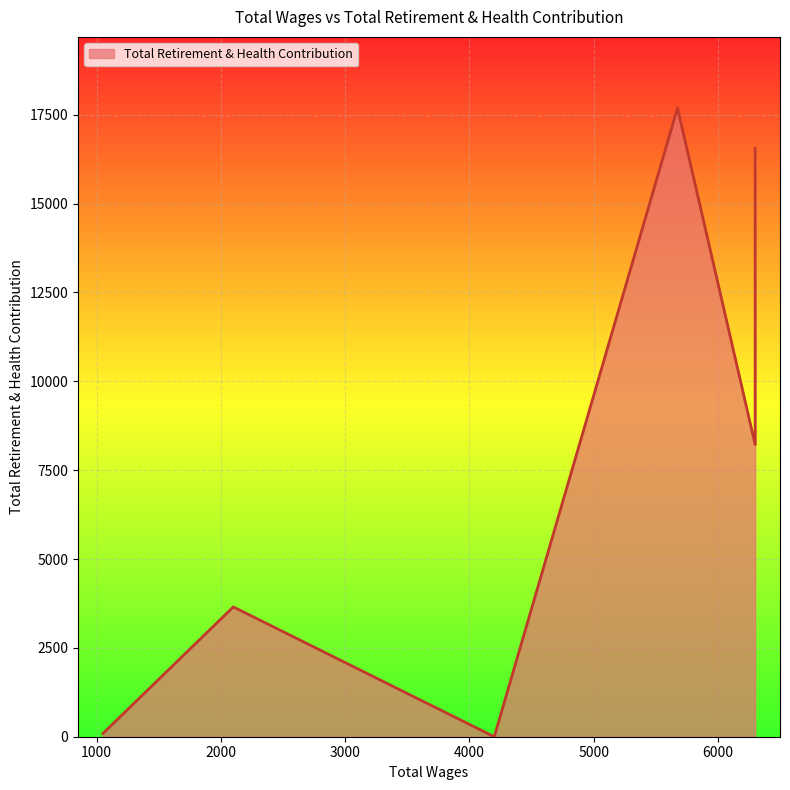

True or false: there are more than 0 points higher than both neighbors.

True